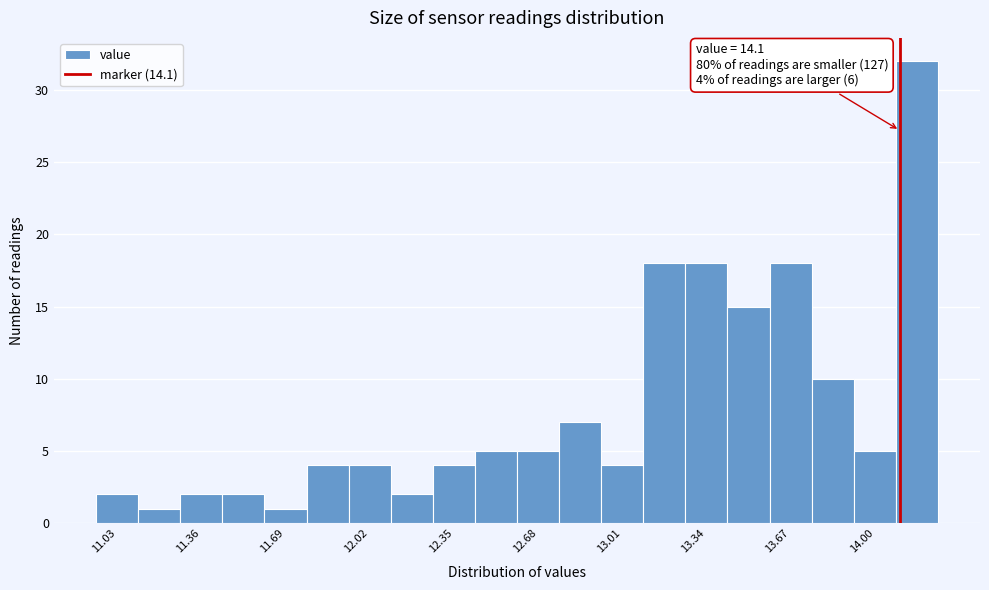

Read against the x-axis, roughly where is the centre of the tallest bar?

14.15